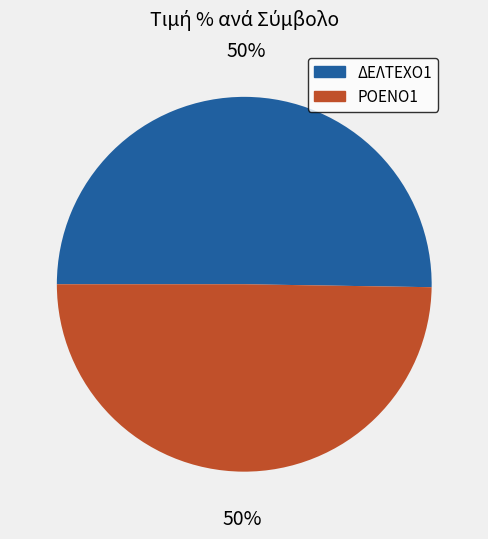

What is the ratio of the value at ΔΕΛΤΕΧΟ1 to the value at ΡΟΕΝΟ1?

1.0